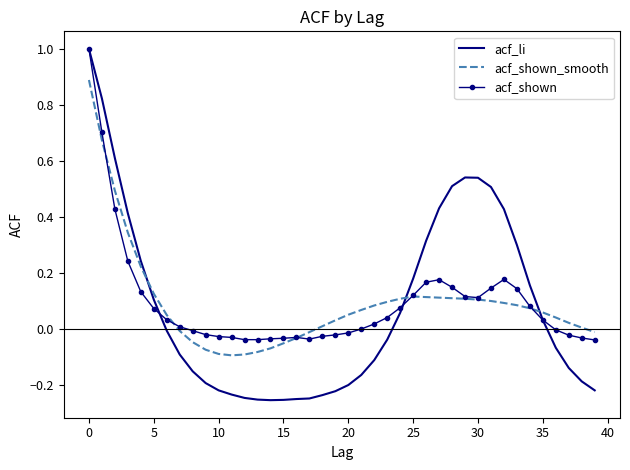

What is the highest value of the acf_li series?

1.0